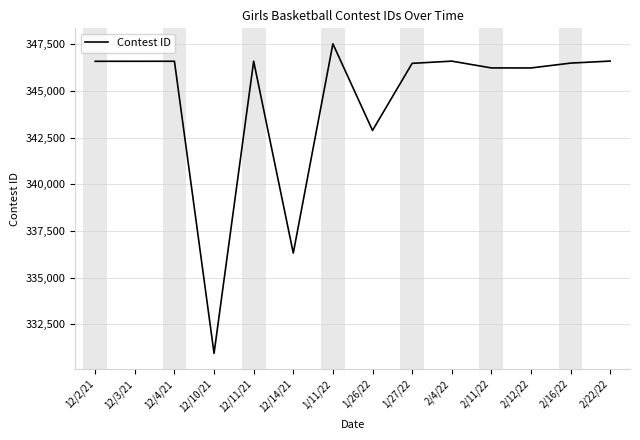

What is the change in value from 12/10/21 to 2/16/22?

+15551